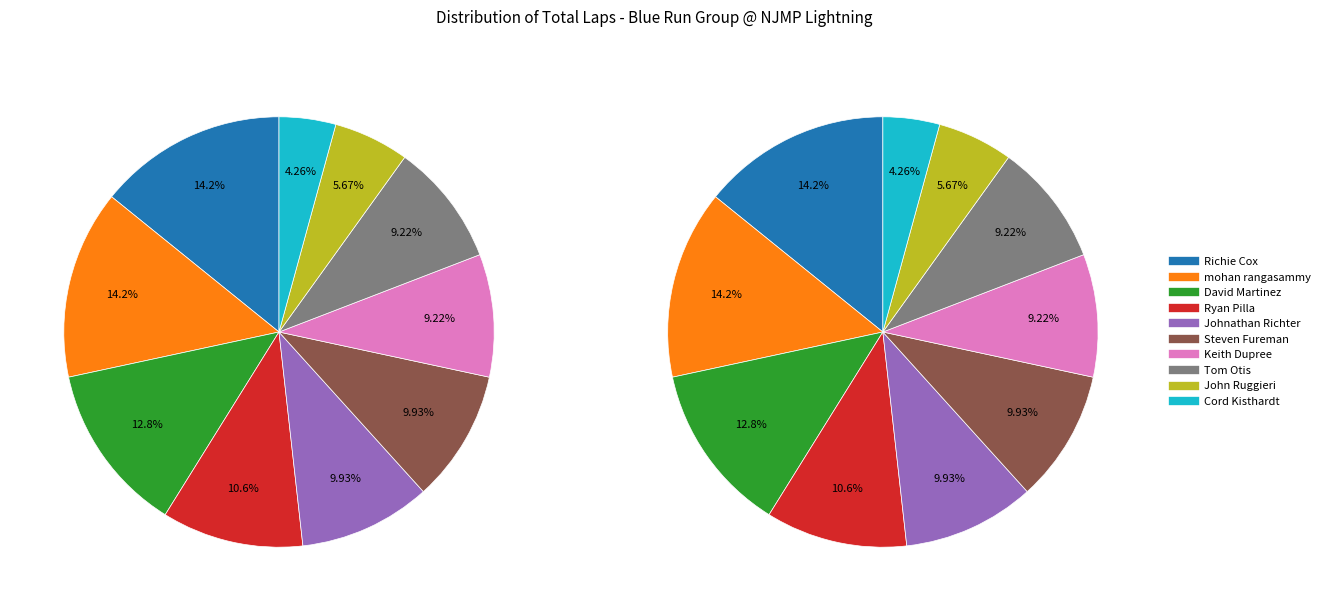

Rank the categories by value from highest to lowest.

Richie Cox, mohan rangasammy, David Martinez, Ryan Pilla, Johnathan Richter, Steven Fureman, Keith Dupree, Tom Otis, John Ruggieri, Cord Kisthardt